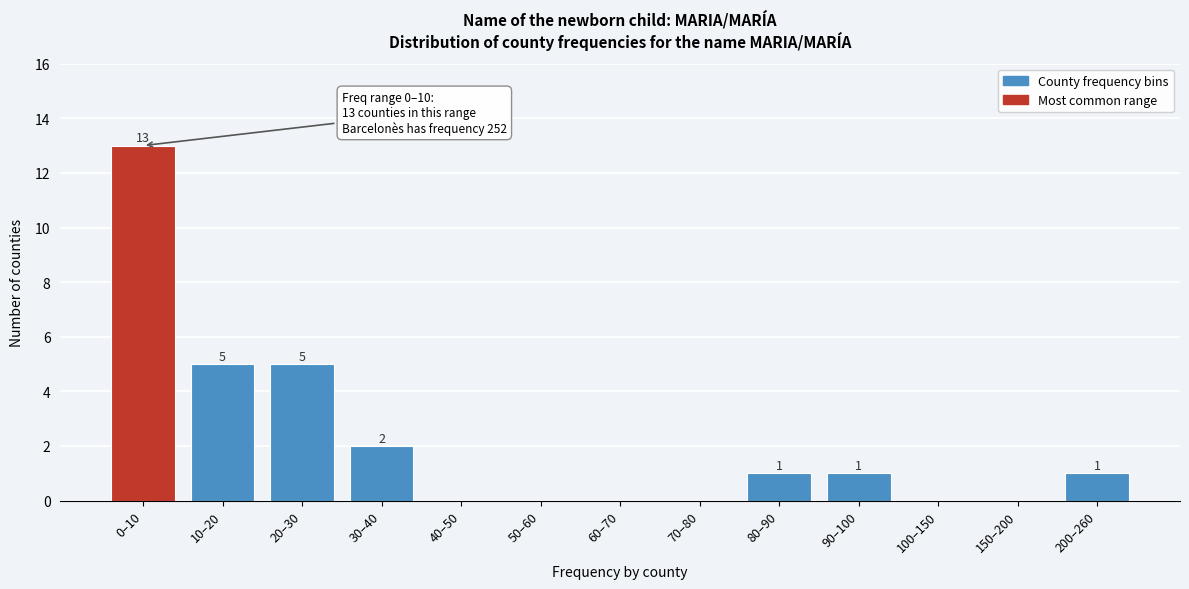

Reading right to left, list all the values displayed in this chart.

200–260=1	150–200=0	100–150=0	90–100=1	80–90=1	70–80=0	60–70=0	50–60=0	40–50=0	30–40=2	20–30=5	10–20=5	0–10=13